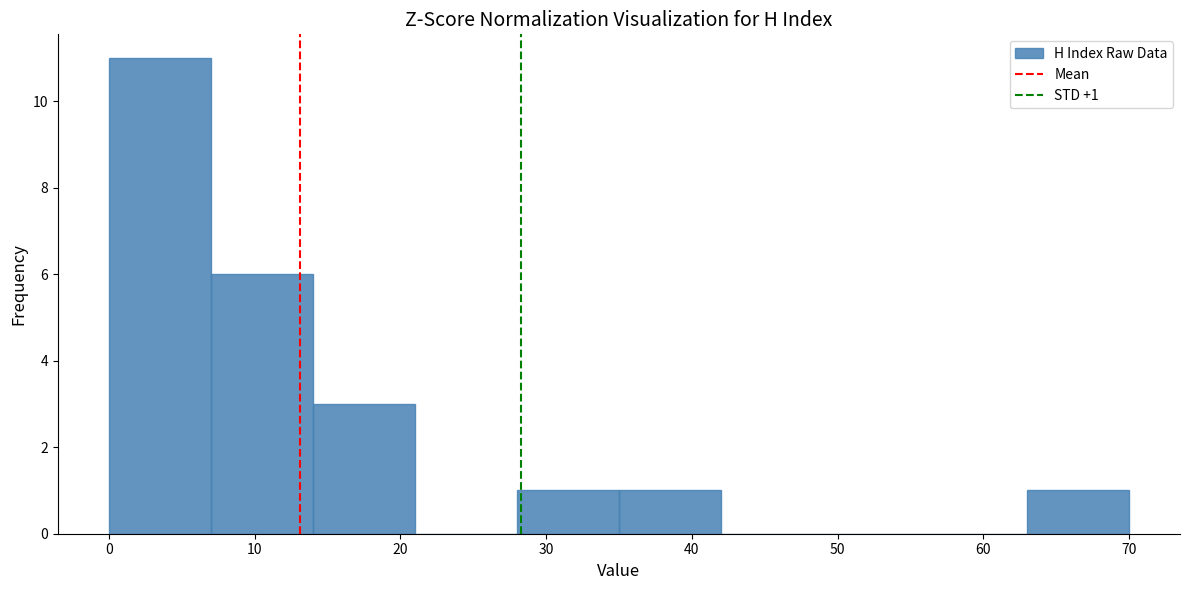

Over which range of the x-axis is the bar tallest?

0 to 7